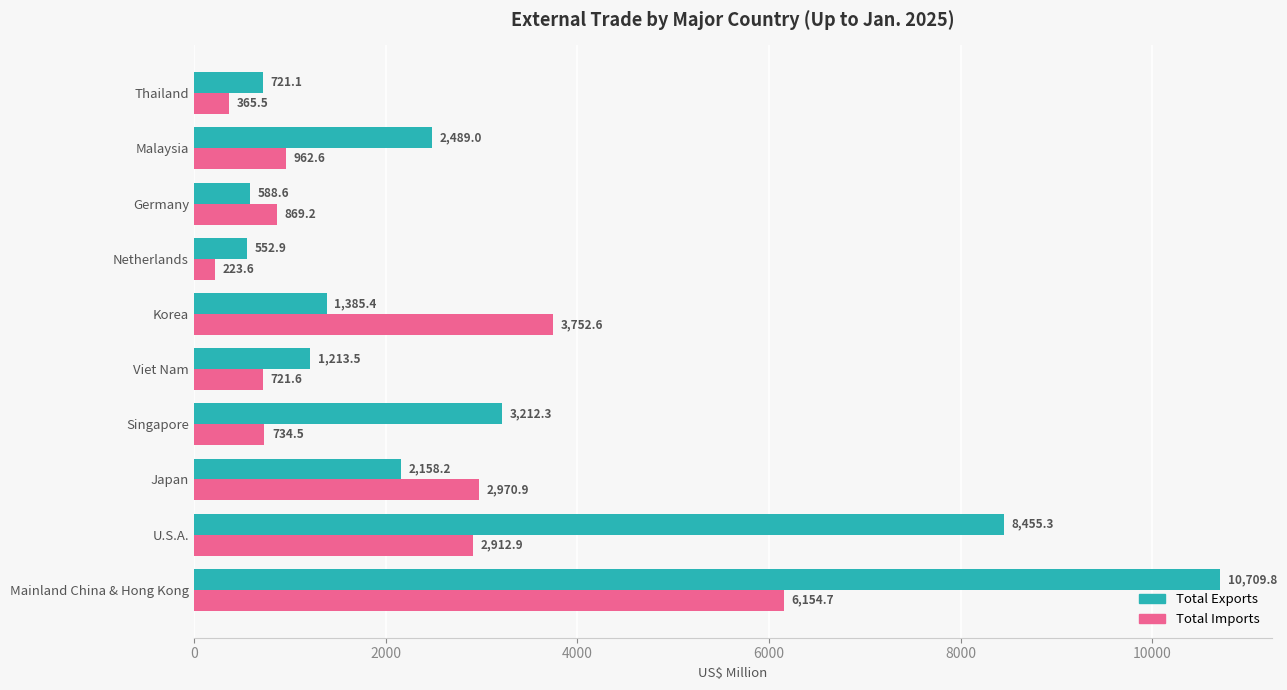

Which series has the largest range (max minus min)?

Total Exports